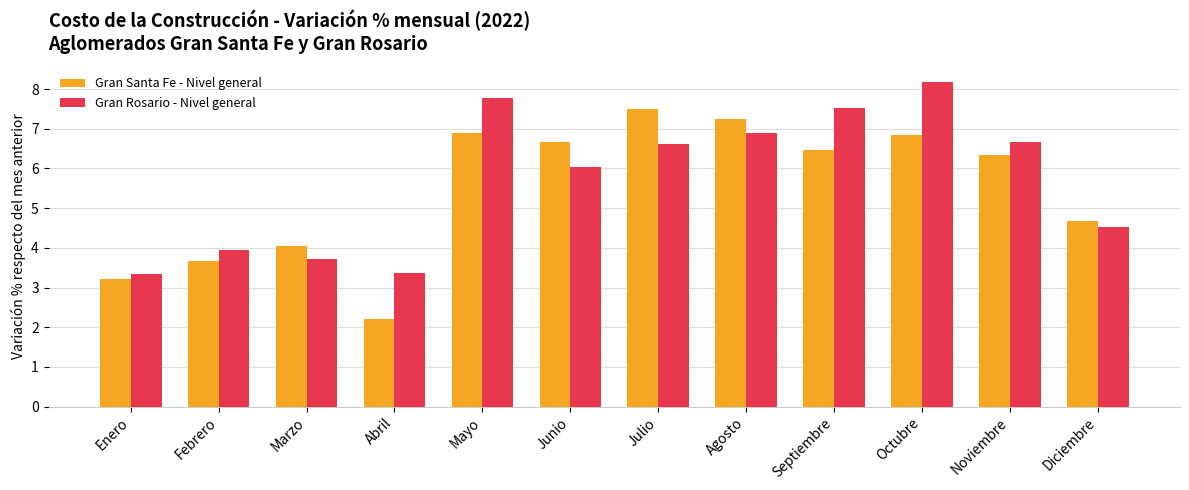

Which category has the highest value across all series?

Octubre